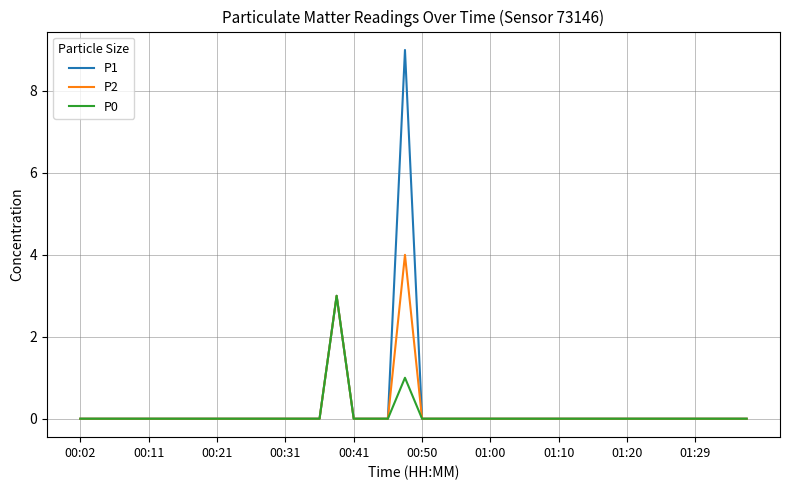

What is the maximum value shown in the chart?

9